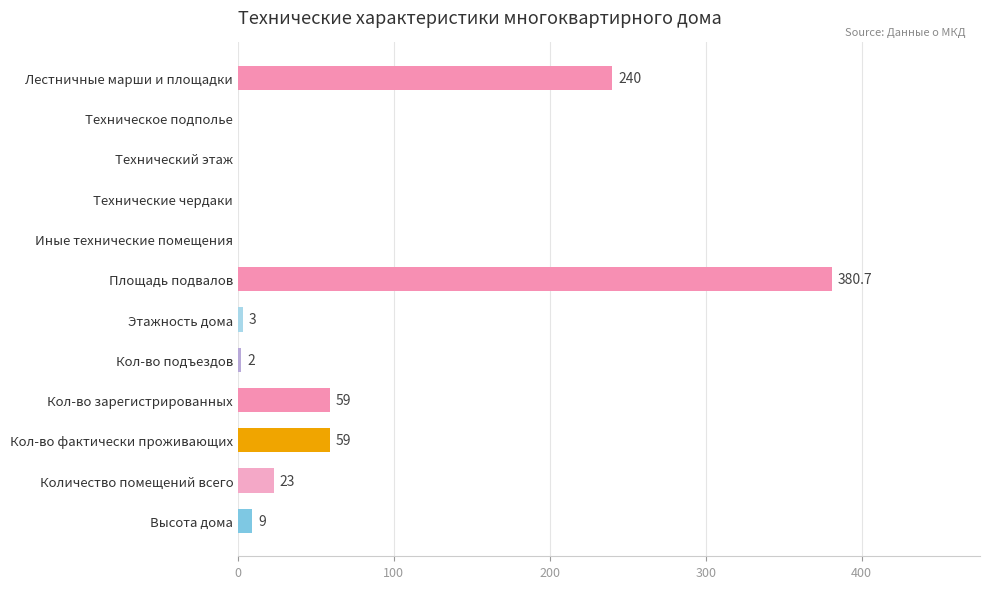

What is the change in value from Этажность дома to Кол-во фактически проживающих?

+56.0